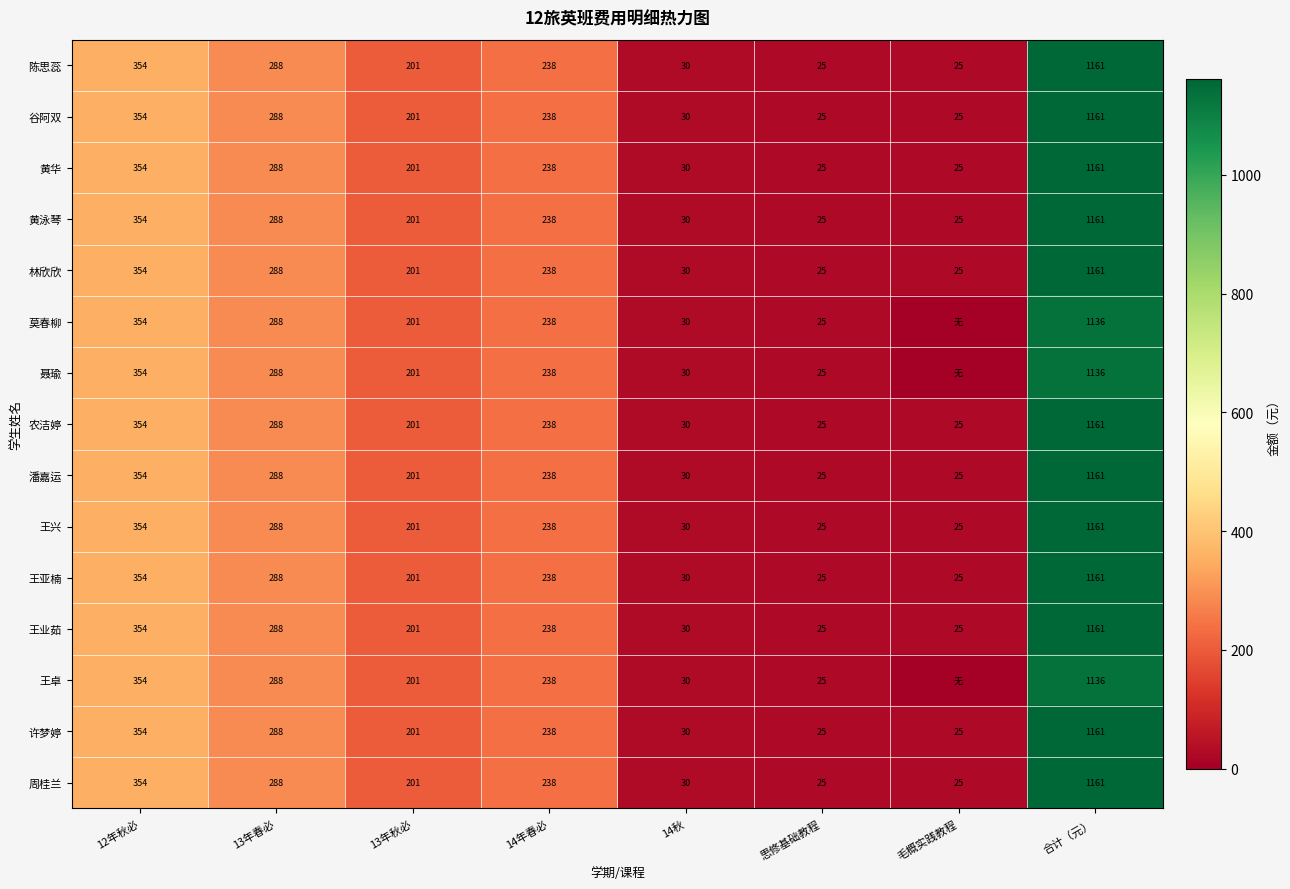

What is the difference between the second highest and minimum values in the 黄泳琴 series?

329